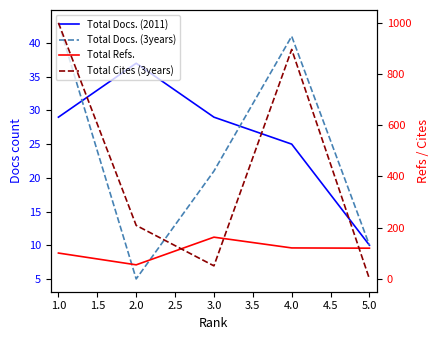

How many distinct data groups are displayed?

4